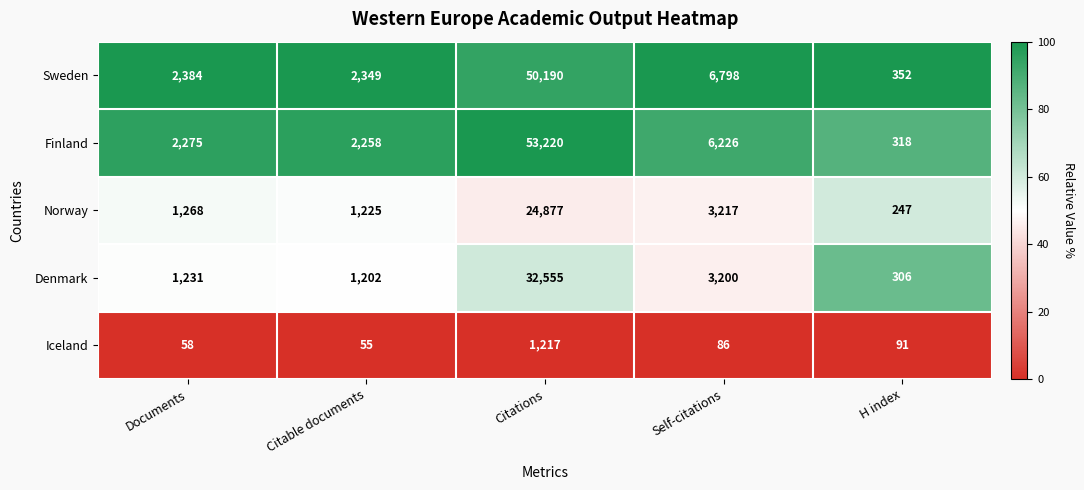

What is the sum of the Norway values at Self-citations and Documents?

4485